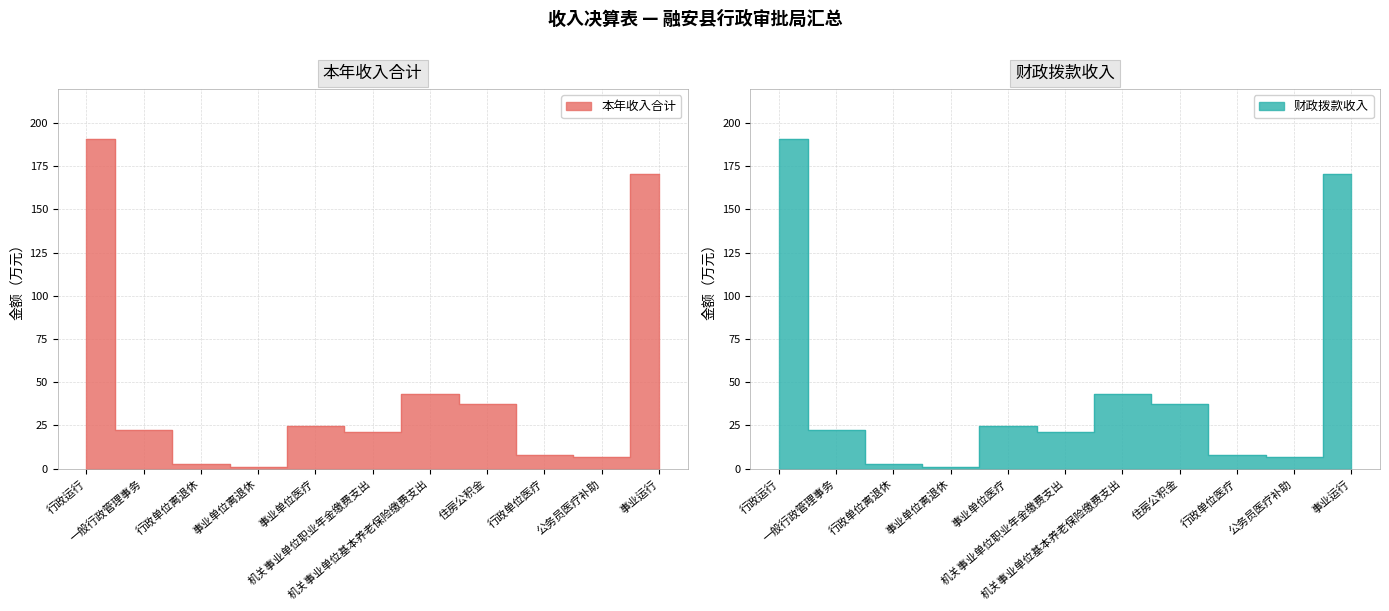

True or false: 财政拨款收入 and 本年收入合计 intersect in this chart.

False